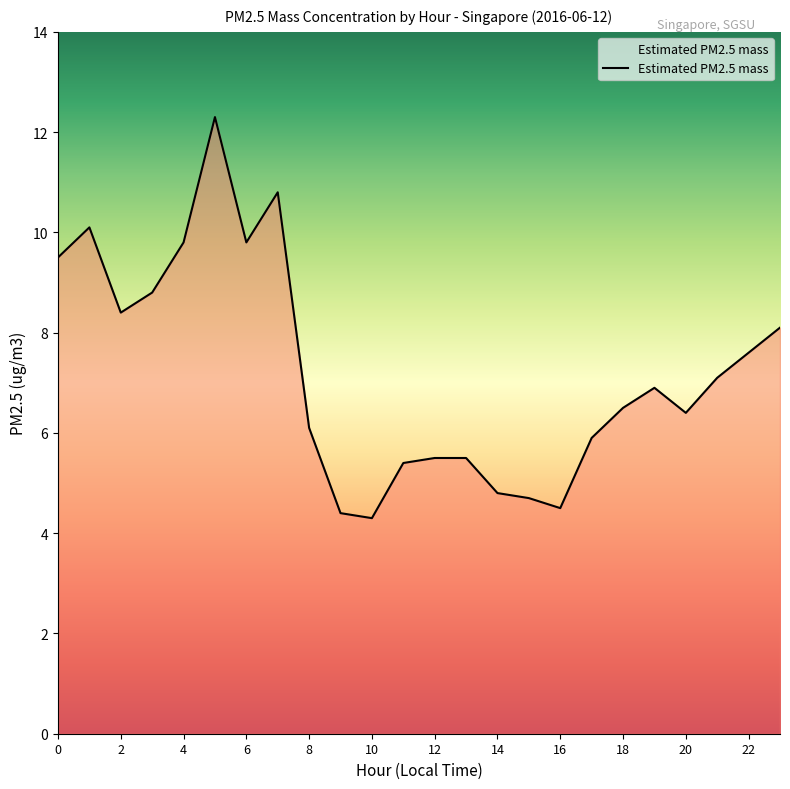

How many values exceed 6?

15